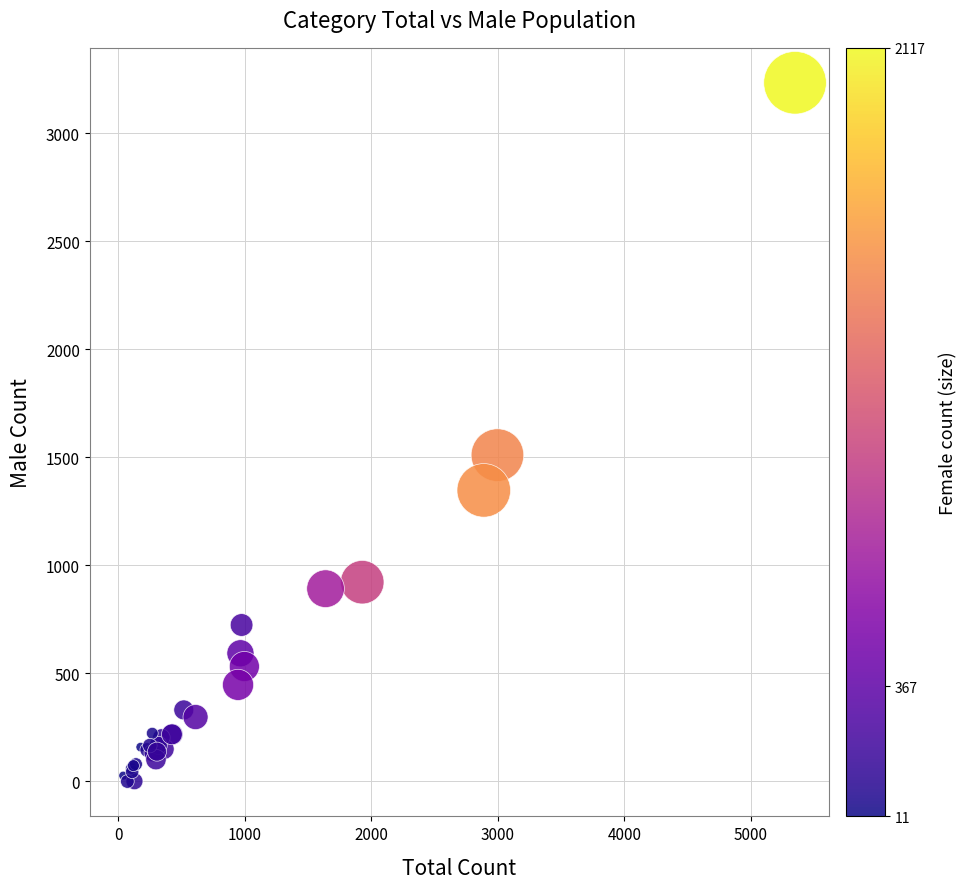

What Y value in the scatter plot is closest to 1616?

1510